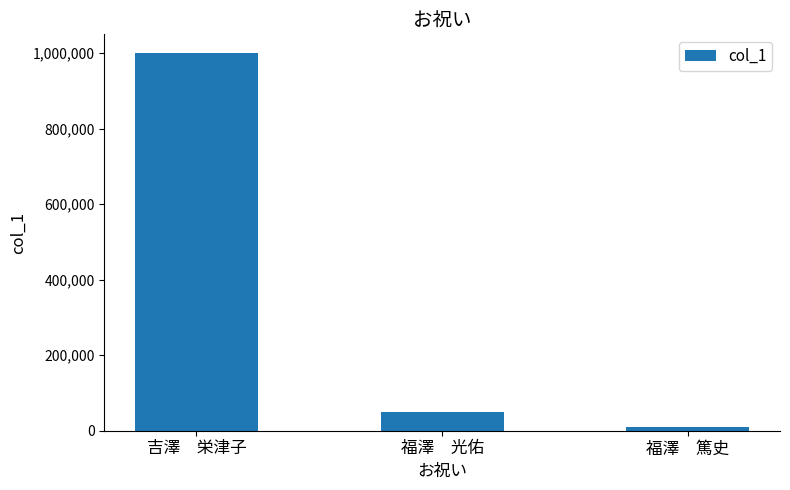

Reading right to left, what are all the values shown in this chart?

10000	50000	1000000